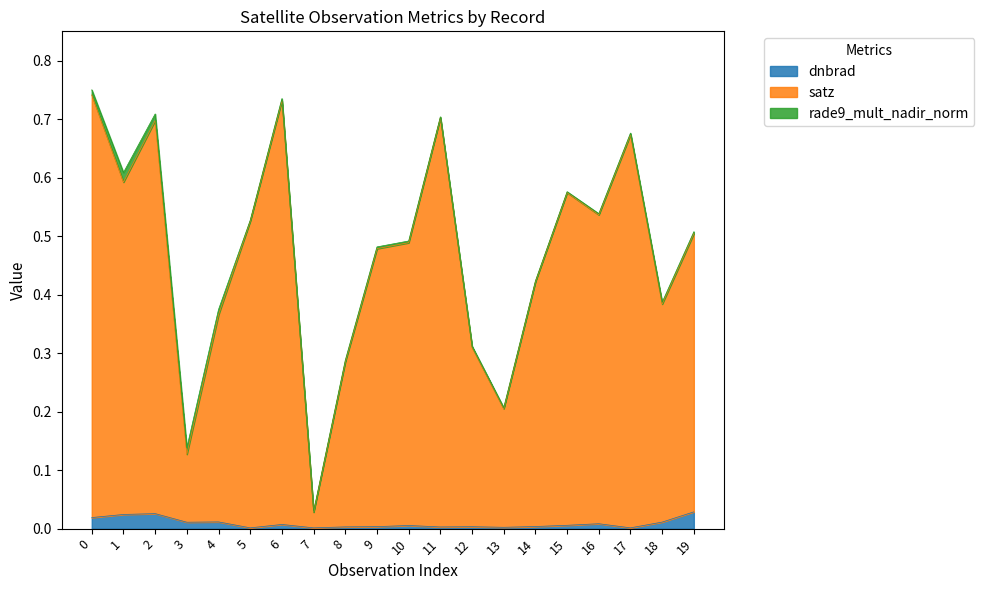

Which category has the lowest value across all series?

5